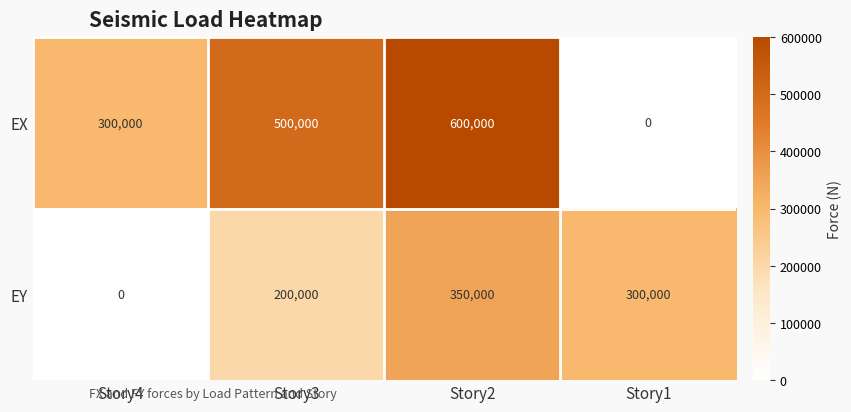

At Story4, list the series in order from largest to smallest.

EX, EY